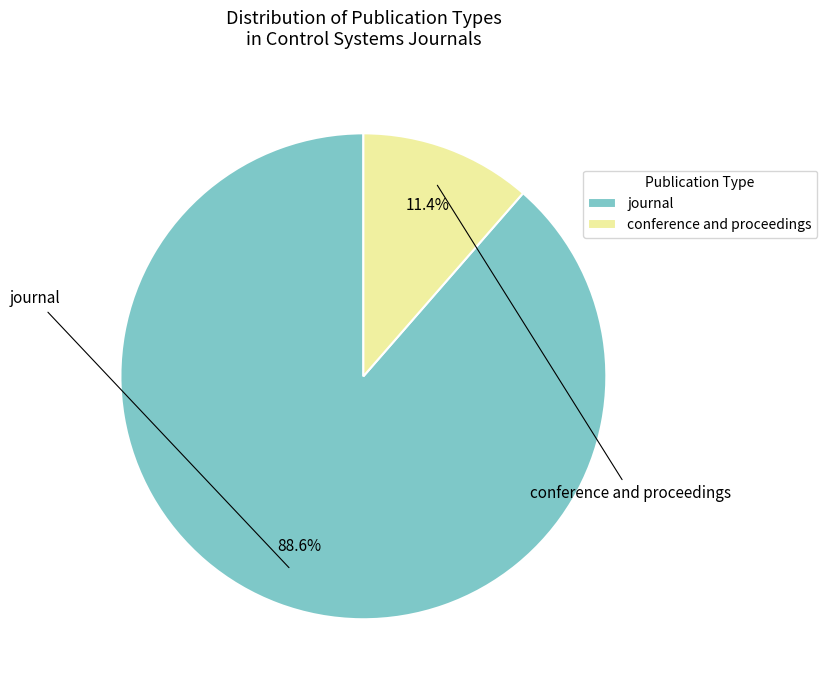

Combined, what portion of the pie is conference and proceedings and journal?

100.0%